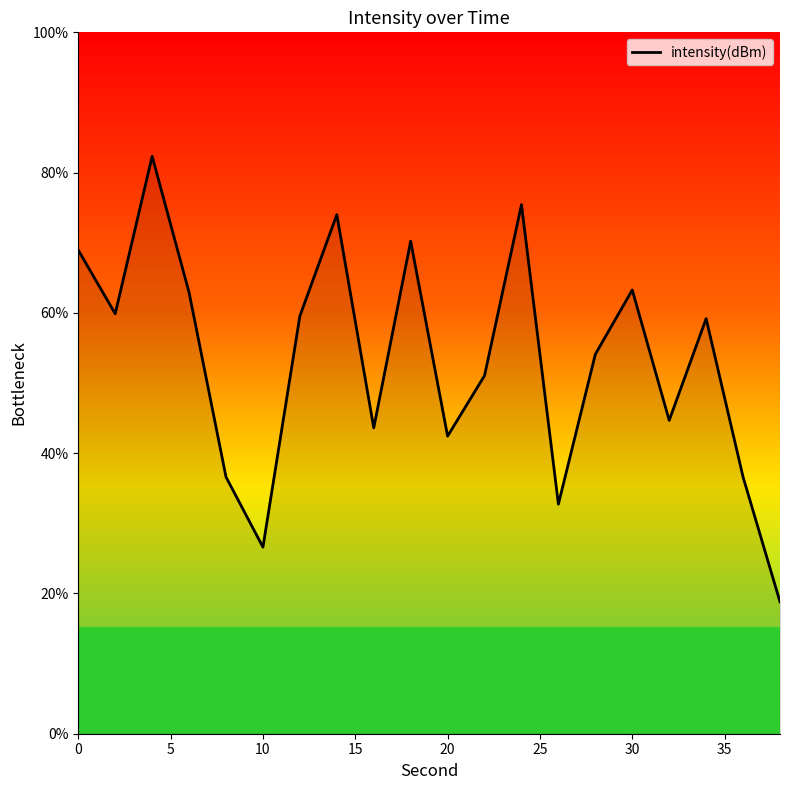

How many interior local valleys (lower than both neighbors) does the data have?

6